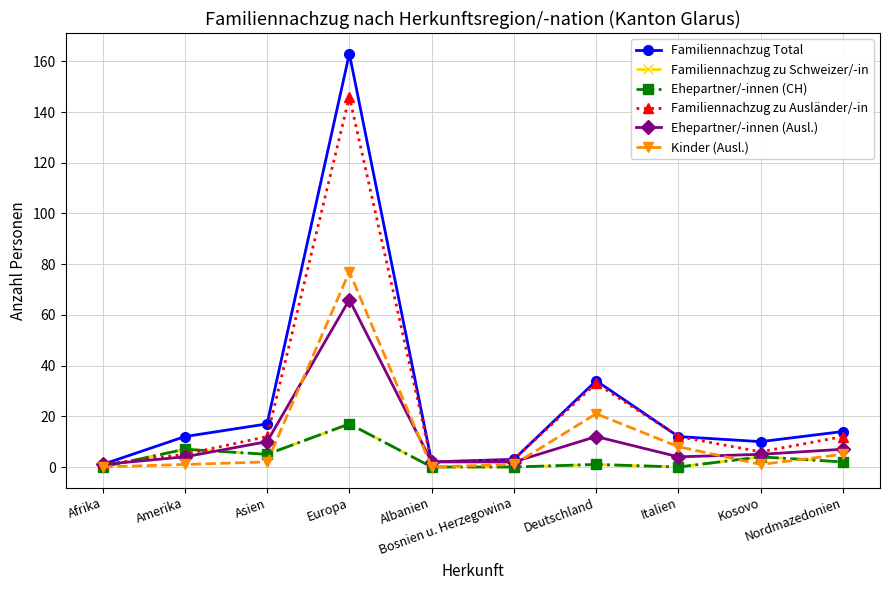

At which category is the sum across all series the highest?

Europa